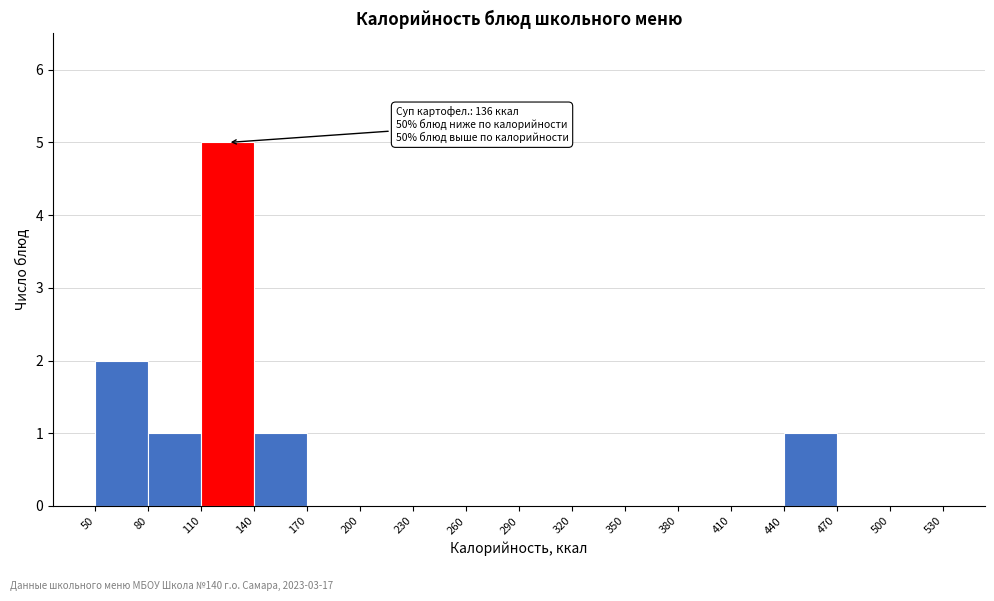

Which range on the x-axis has the tallest bar?

110 to 140